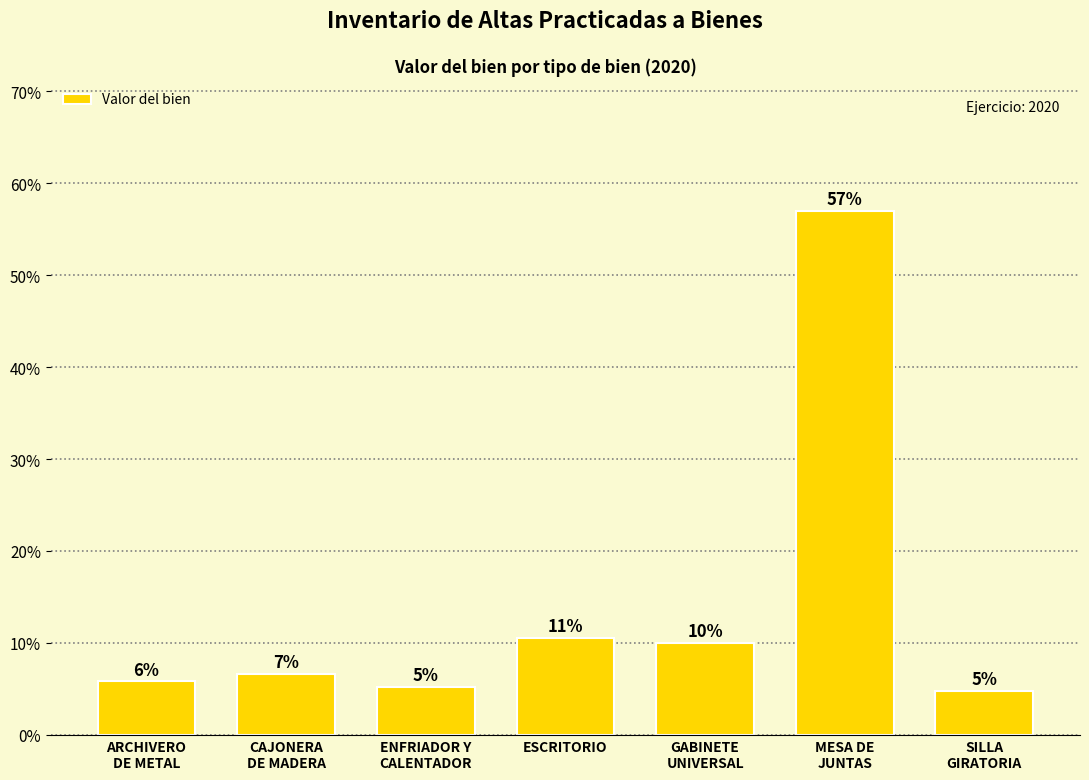

How many bars are there in total?

7